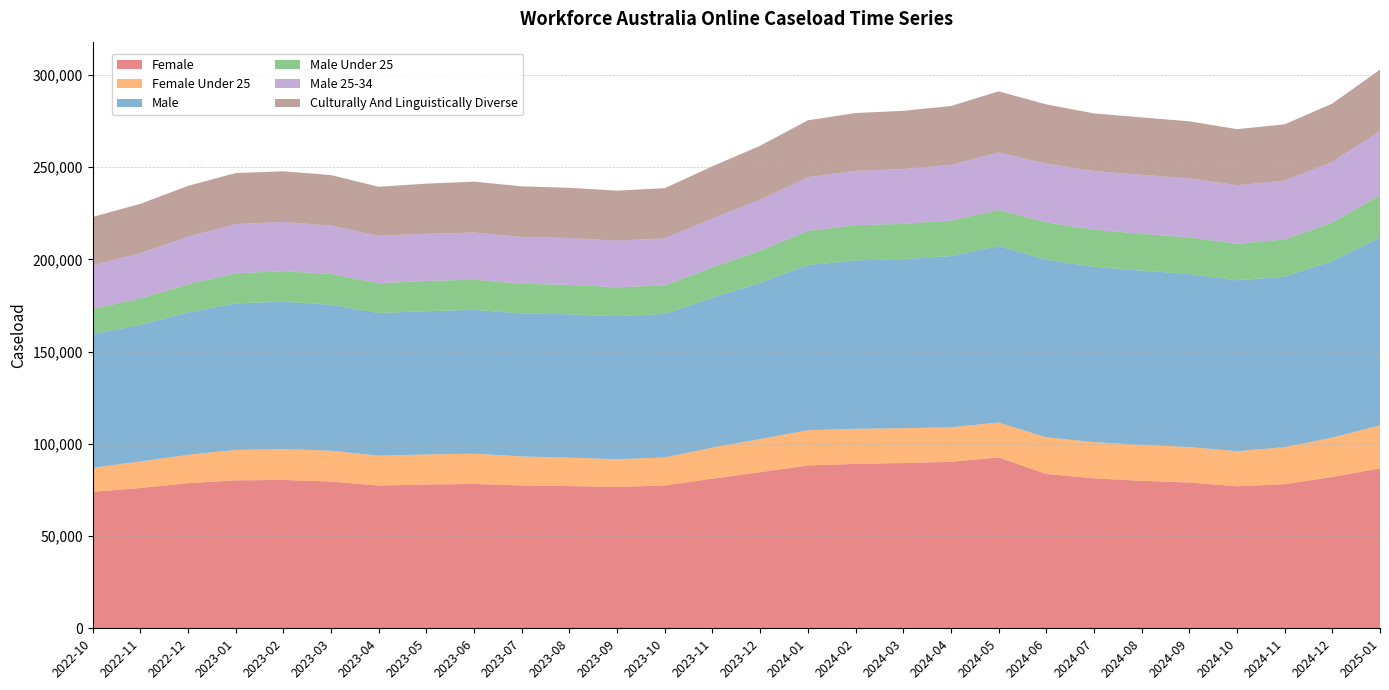

Reading left to right, what are all the values shown in this chart?

Female: 73940	76050	78625	80185	80420	79540	77360	77915	78240	77395	77080	76600	77410	81100	84595	88255	89125	89560	90240	92615	83625	81280	79935	79035	76955	78125	82020	86670
Female Under 25: 13085	14355	15410	16505	16735	16715	16195	16310	16380	15740	15415	15065	15185	16880	17965	19105	19005	18880	18690	18900	19875	19660	19450	19210	19065	20040	21330	23340
Male: 72445	74070	77180	79440	79825	79130	77305	77665	77985	77490	77695	77505	77775	81145	84735	89510	91250	91675	92865	95685	96310	95010	94460	93785	92600	92480	95700	101830
Male Under 25: 13630	14315	15215	16305	16550	16665	16180	16360	16340	16095	15985	15620	15480	16545	17360	18505	19100	19120	19225	19545	20245	20100	19980	19845	19800	20105	20860	22975
Male 25-34: 23725	24510	25795	26670	26675	26230	25680	25580	25565	25395	25370	25325	25480	26465	27615	29180	29430	29680	30135	31185	31825	31810	31965	31995	31770	31845	32855	34810
Culturally And Linguistically Diverse: 26155	26780	27585	27655	27510	27360	26600	27205	27580	27435	27215	27095	27230	28325	29295	30785	31380	31570	31920	33125	32095	31230	31130	30930	30350	30565	31655	33200